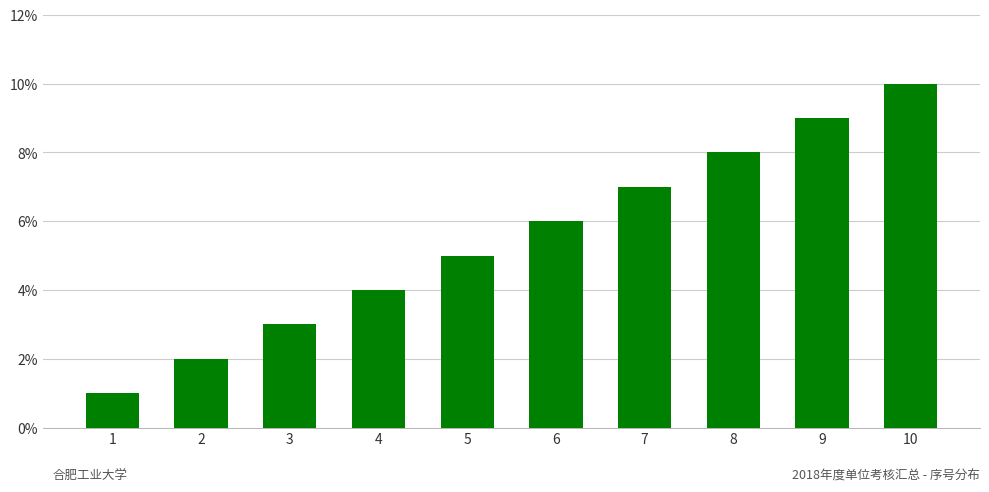

How many values are below 6?

5